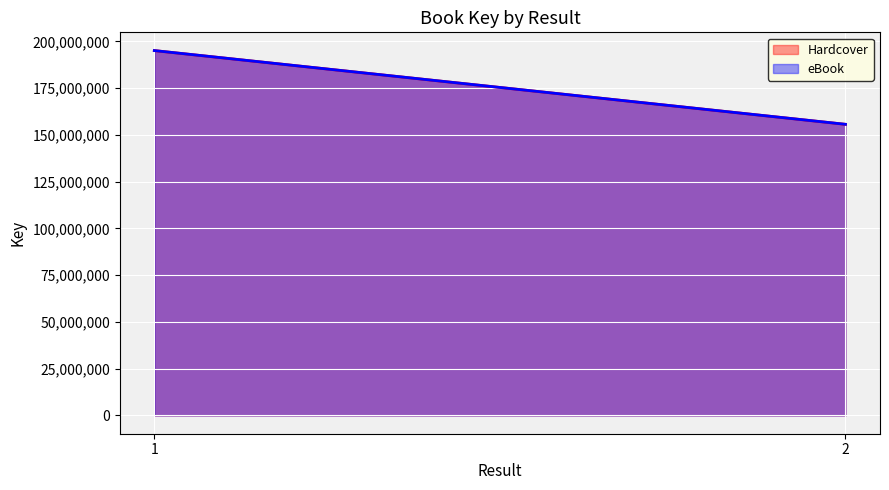

Reading left to right, extract all data points from this chart.

Hardcover: 195116717	155690378
eBook: 195116717	155690378